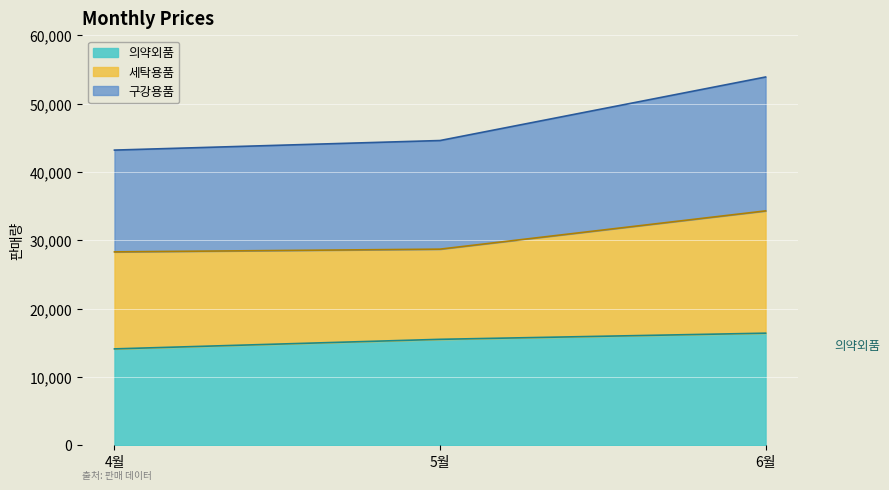

Which category has the lowest value across all series?

4월